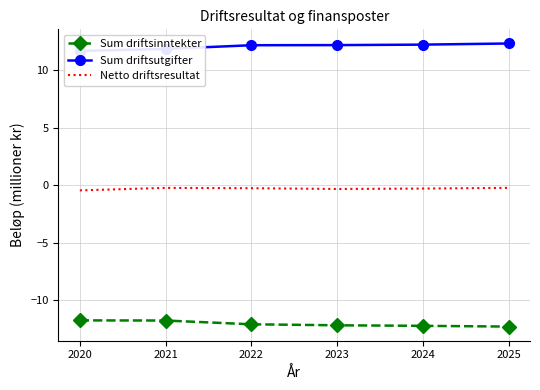

True or false: Sum driftsutgifter and Sum driftsinntekter intersect in this chart.

False